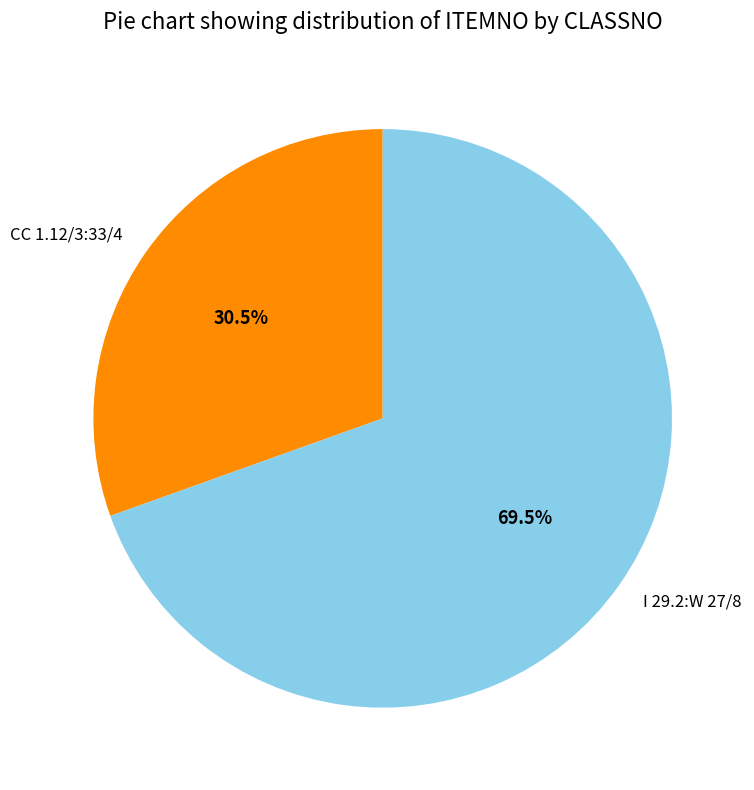

Which category has the biggest portion of the pie?

I 29.2:W 27/8